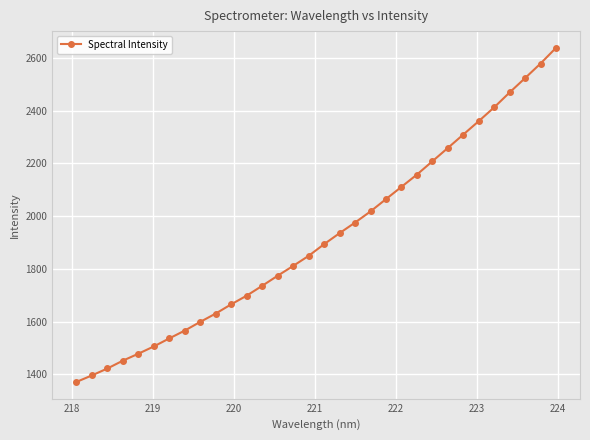

What is the minimum value shown in the chart?

1370.9